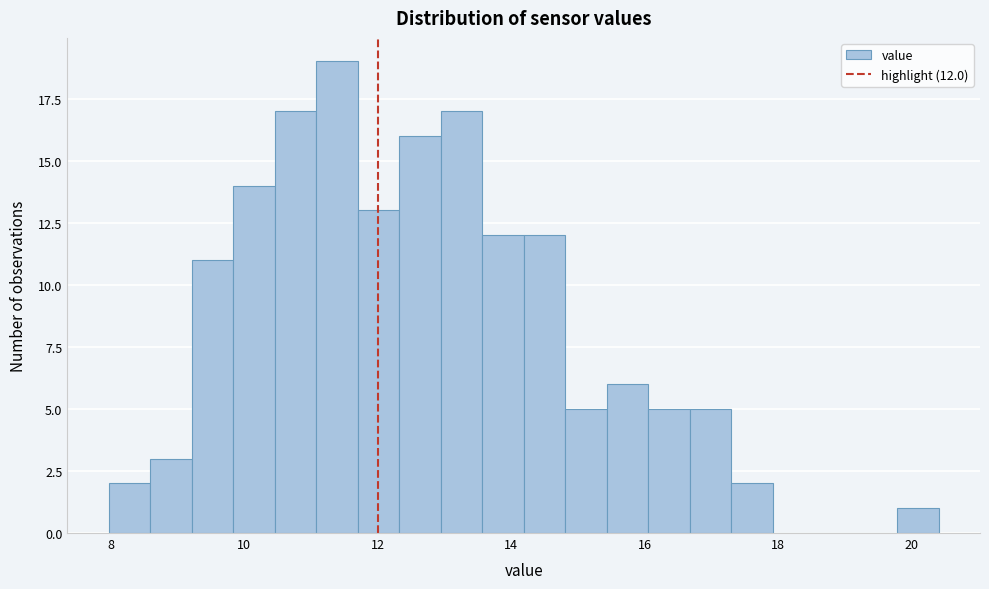

Around what value on the x-axis is the tallest bar? Give the approximate position of its centre, as read against the axis.

11.4